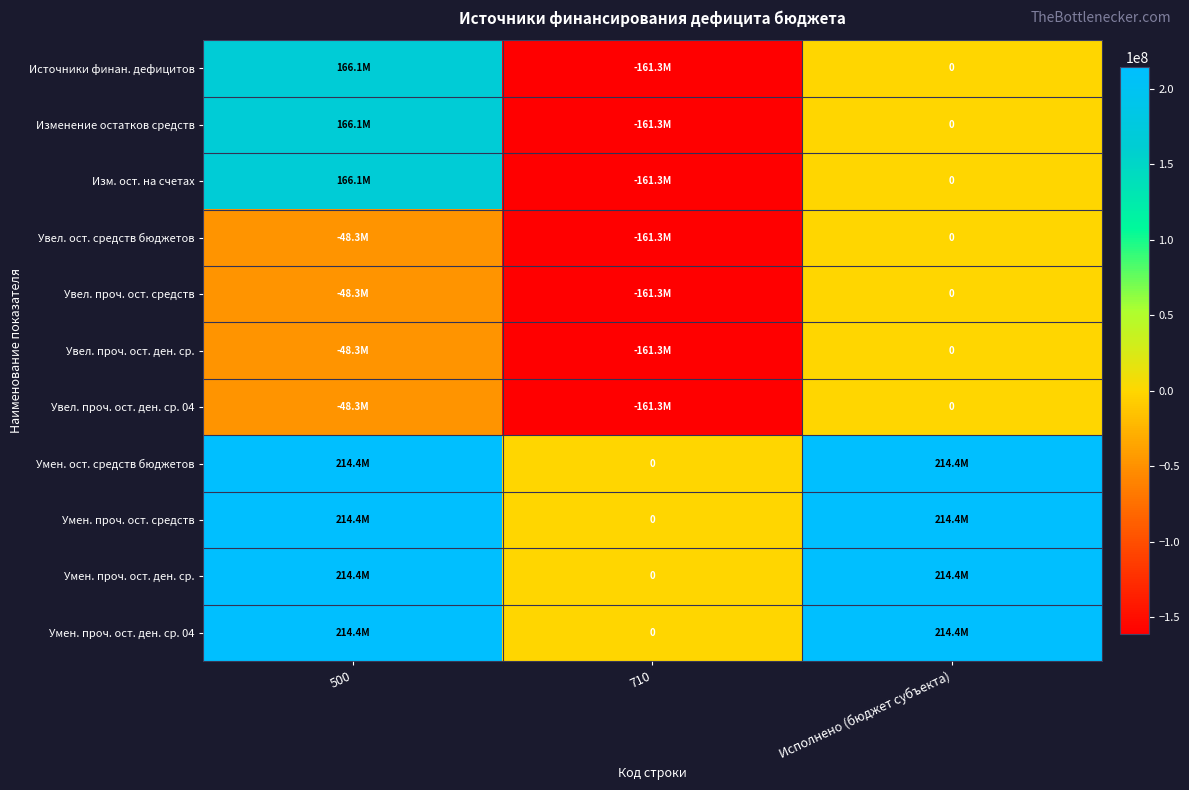

How many categories are shown in the chart?

3